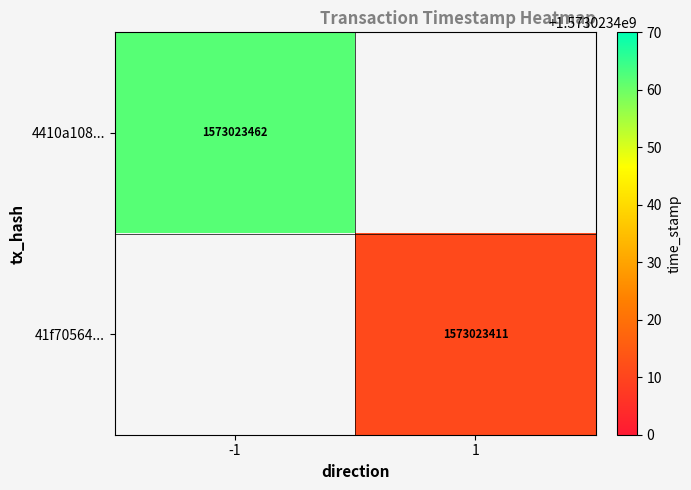

Rank the series at -1 from lowest to highest value.

4410a1086bf68e5a220fc2077e290c7f36dc84a, 41f70564682f8c466f8f33305236983748596a0